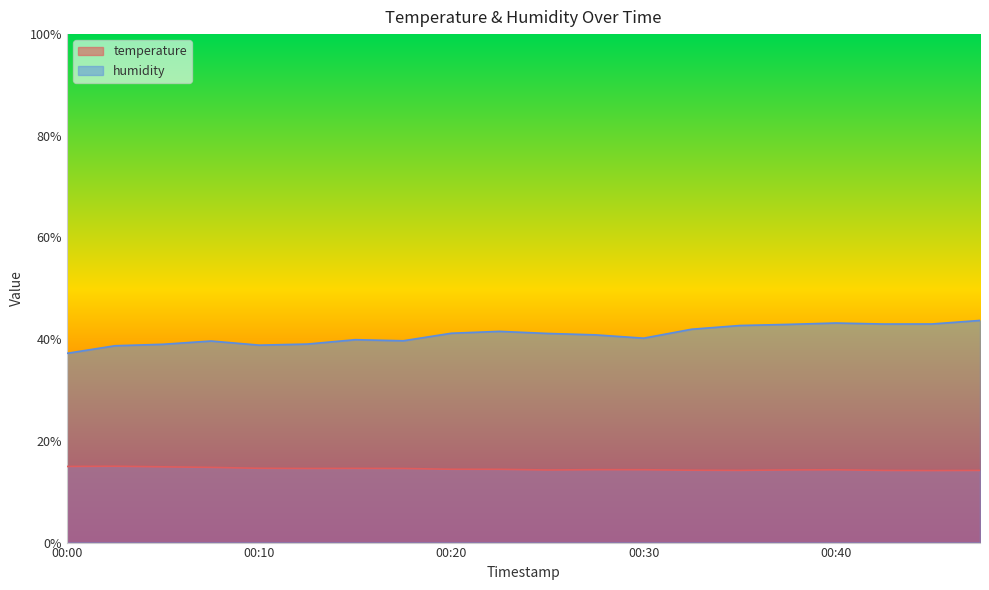

True or false: humidity and temperature cross at least once.

False